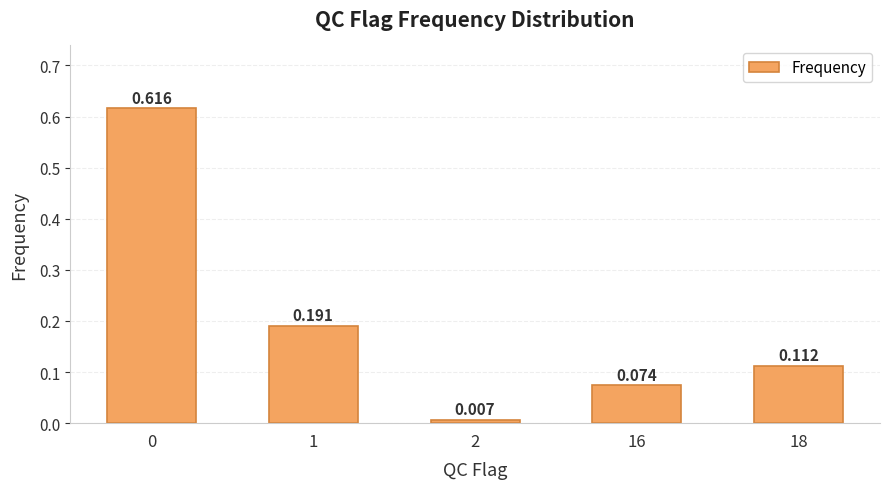

Reading right to left, list all the values displayed in this chart.

0.1	0.1	0.0	0.2	0.6